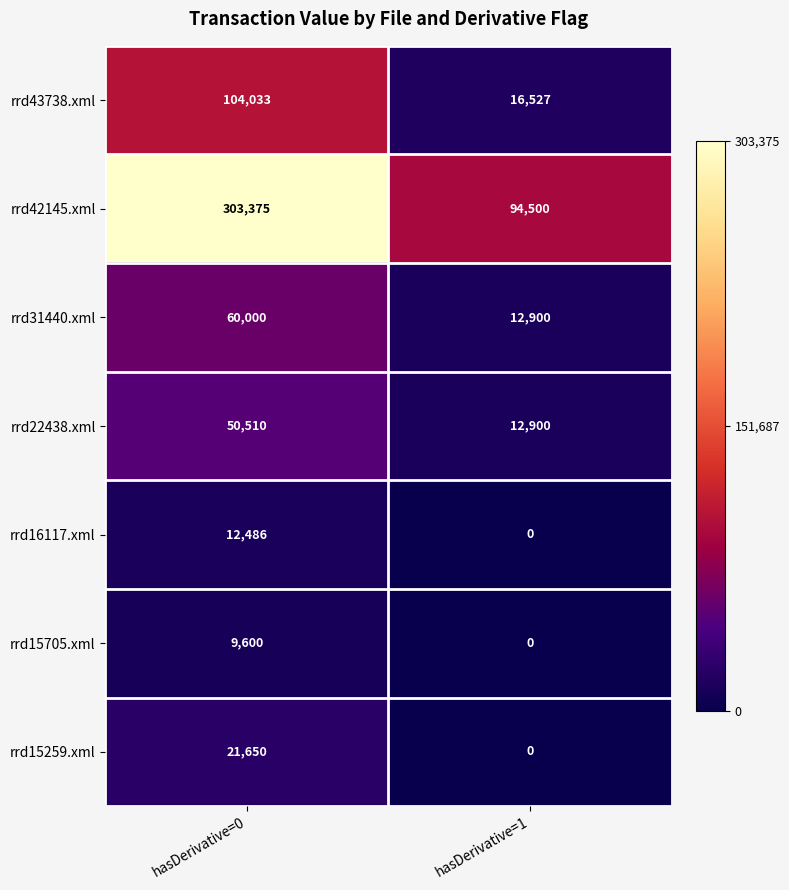

Reading right to left, extract all data points from this chart.

rrd43738.xml: hasDerivative=1=16527	hasDerivative=0=104033
rrd42145.xml: hasDerivative=1=94500	hasDerivative=0=303375
rrd31440.xml: hasDerivative=1=12900	hasDerivative=0=60000
rrd22438.xml: hasDerivative=1=12900	hasDerivative=0=50510
rrd16117.xml: hasDerivative=1=0	hasDerivative=0=12486
rrd15705.xml: hasDerivative=1=0	hasDerivative=0=9600
rrd15259.xml: hasDerivative=1=0	hasDerivative=0=21650